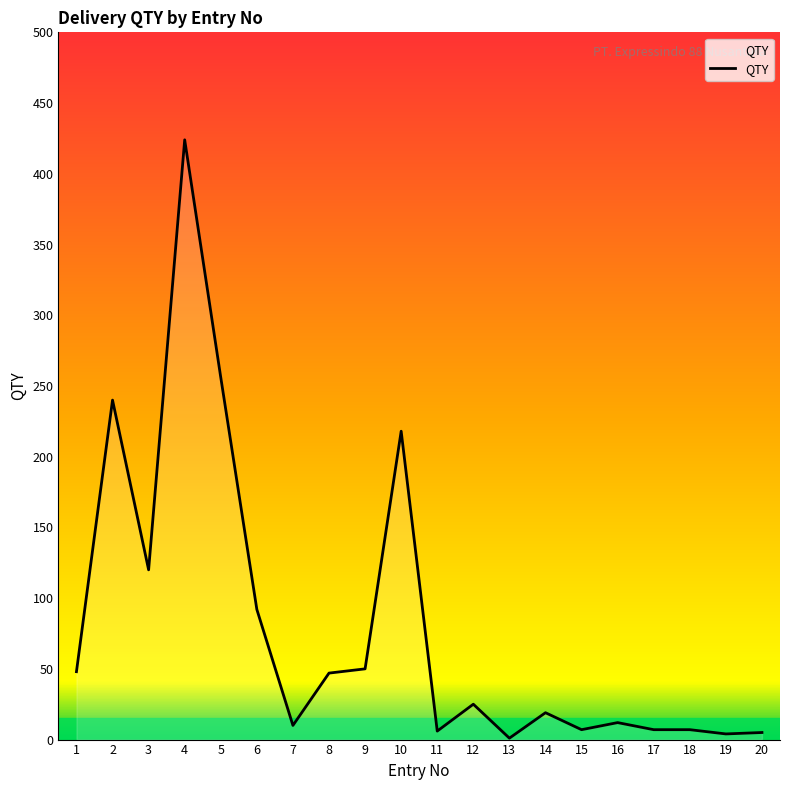

Does the chart display data point markers on the line(s)?

No